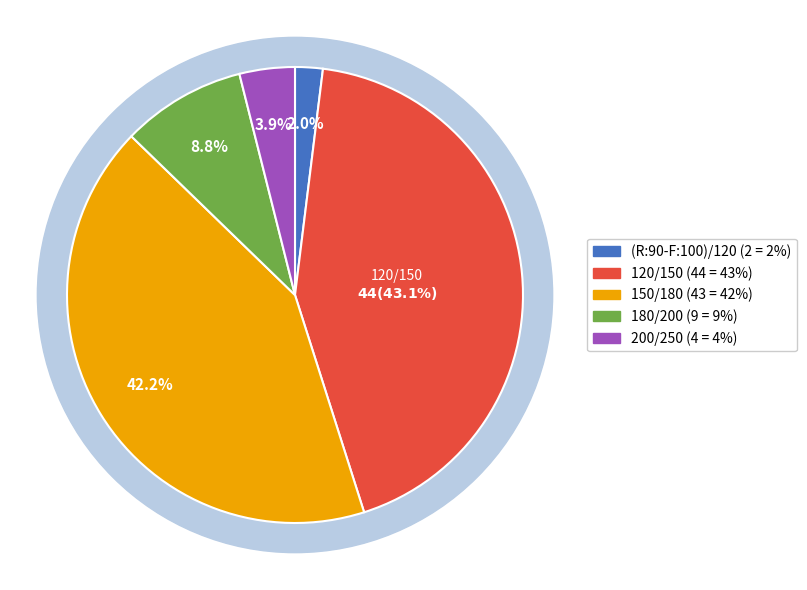

Count the number of slices in the pie.

5